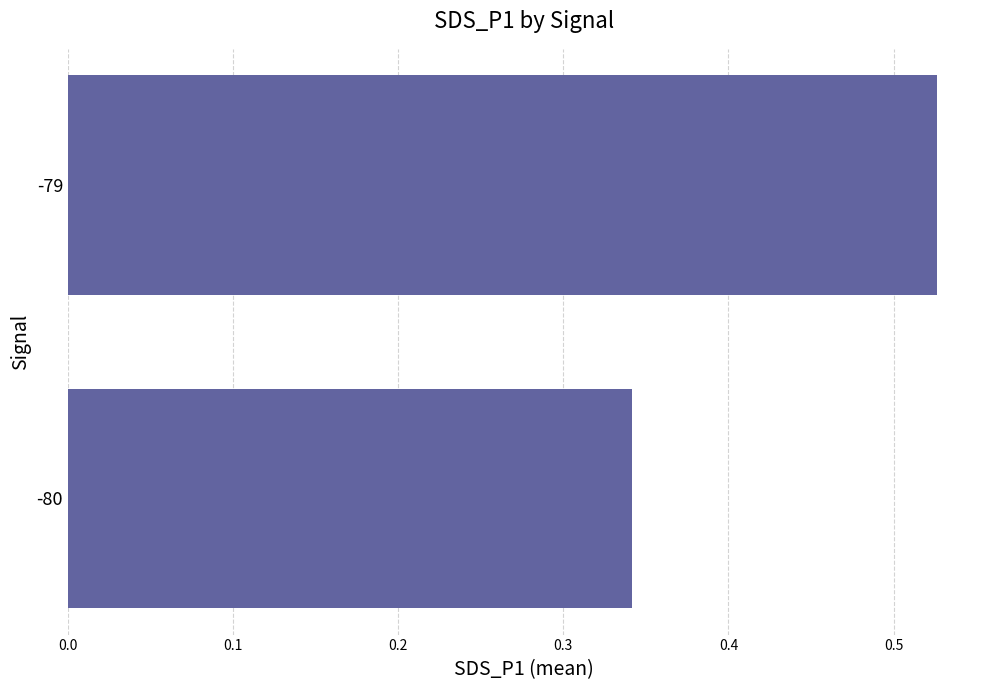

List the labels in order of value, smallest first.

-80, -79